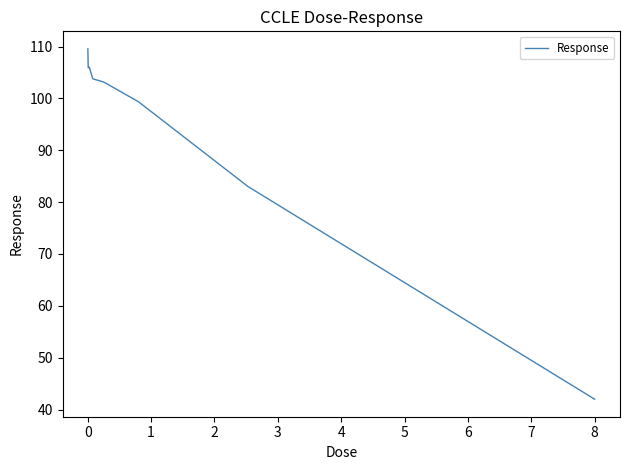

What is the minimum value shown in the chart?

42.0